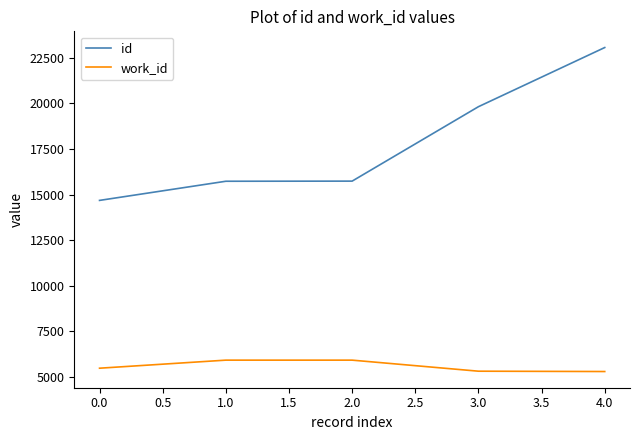

What is the smallest value displayed?

5301